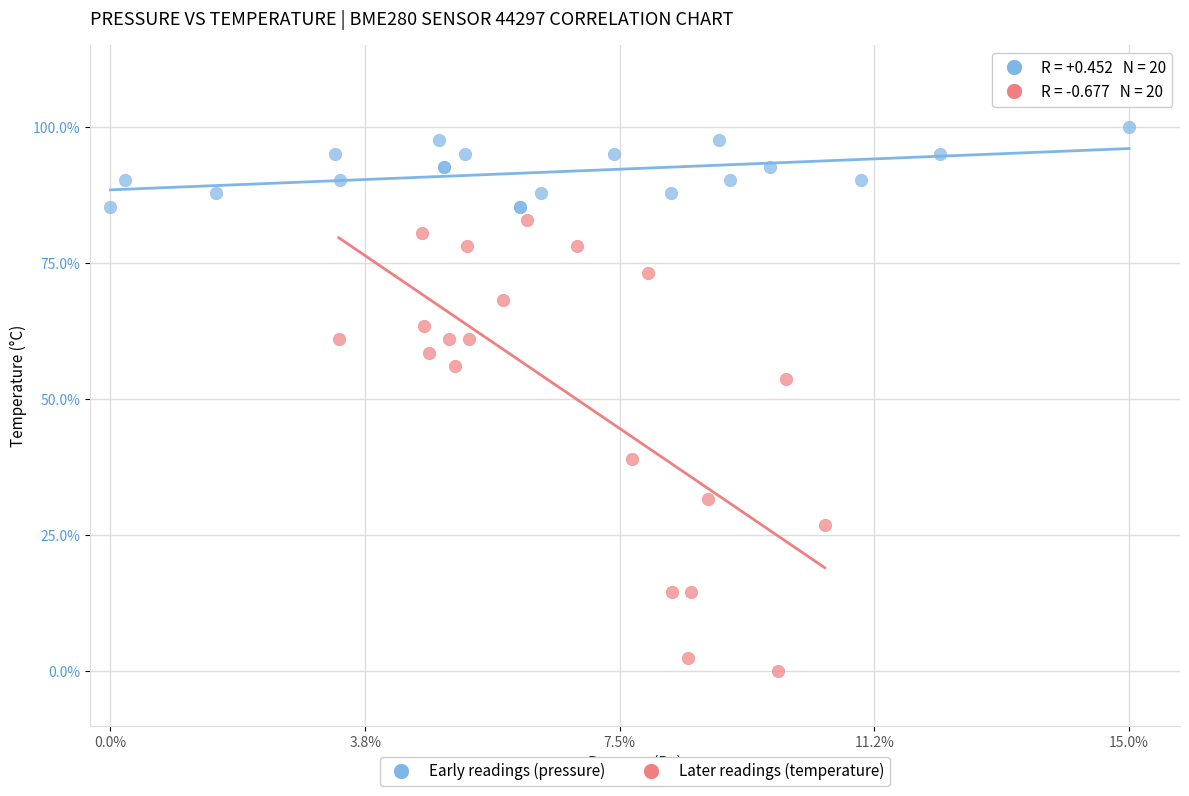

What are all the series names shown in the legend?

Early readings (pressure), Later readings (temperature)